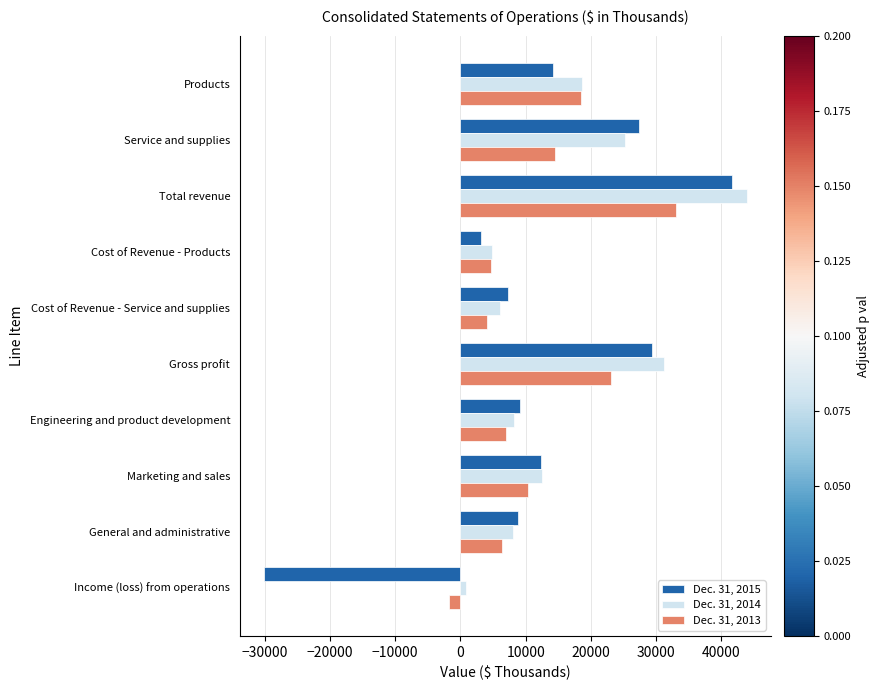

What are all the series names shown in the legend?

Dec. 31, 2015, Dec. 31, 2014, Dec. 31, 2013